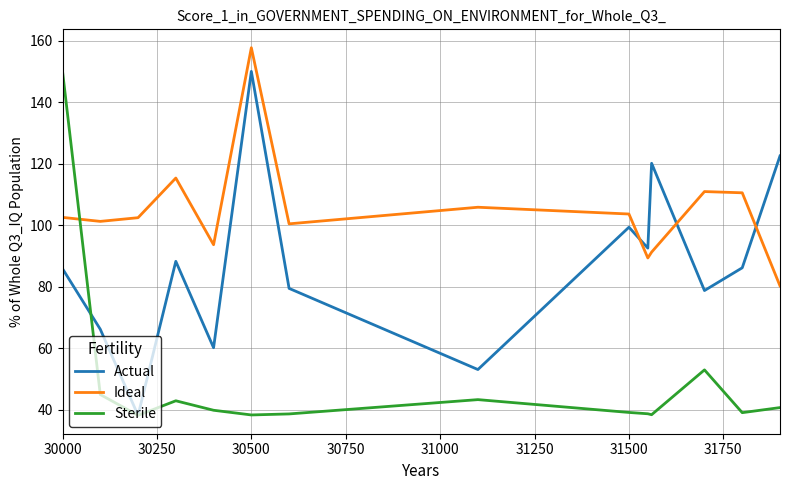

In Actual, how many points are higher than both neighbors (excluding endpoints)?

4